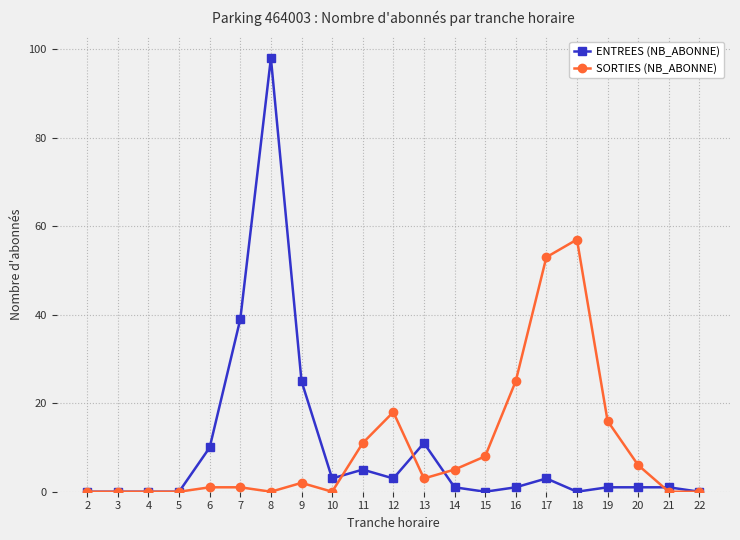

The value of SORTIES (NB_ABONNE) at 14 is 5. True or false?

True